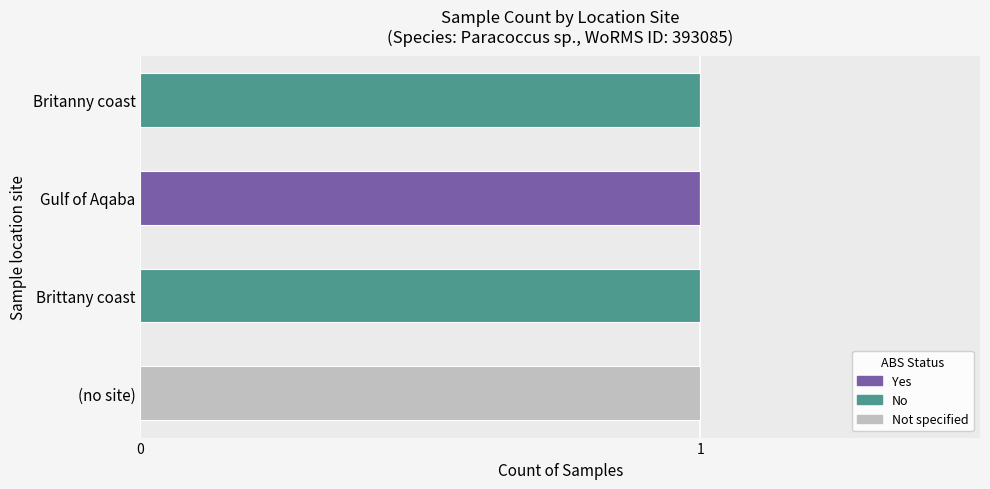

At which label does Yes reach its peak?

Gulf of Aqaba